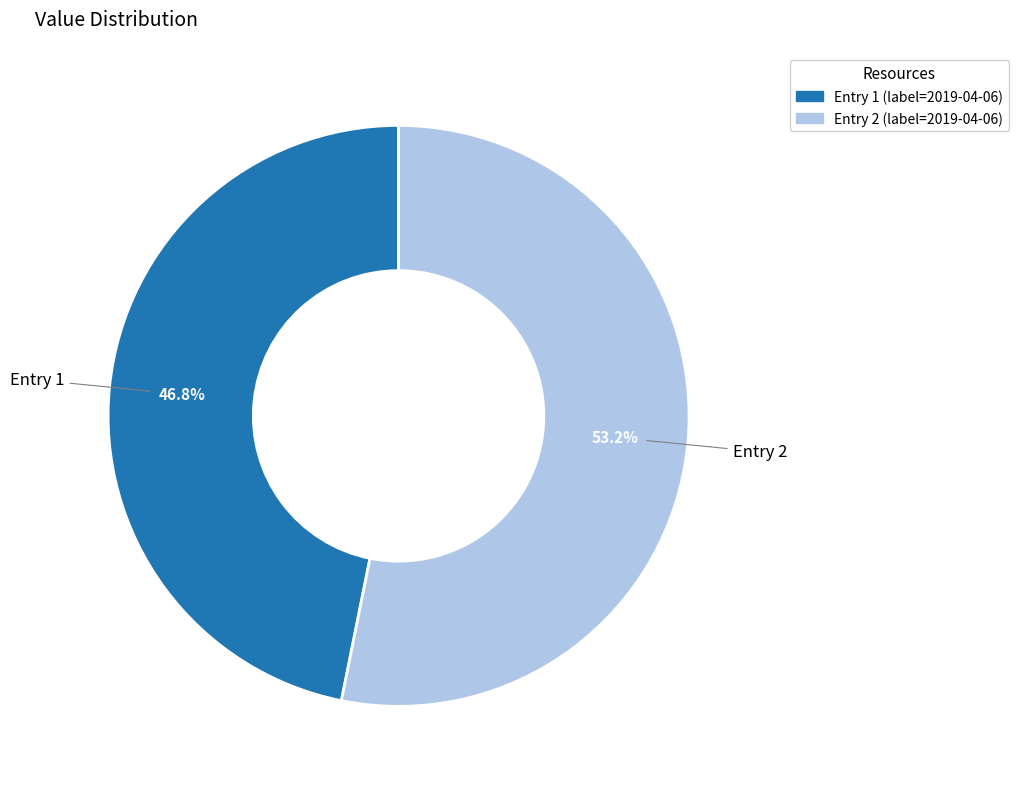

How many slices are in this pie chart?

2